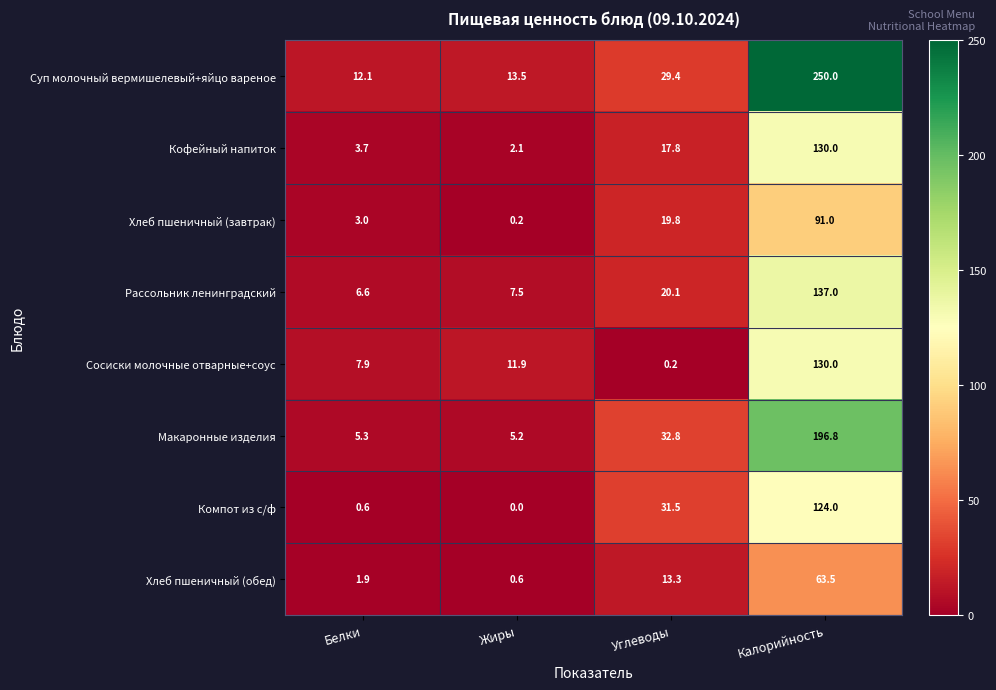

The value of Хлеб пшеничный (обед) at Калорийность is 63.5. True or false?

True